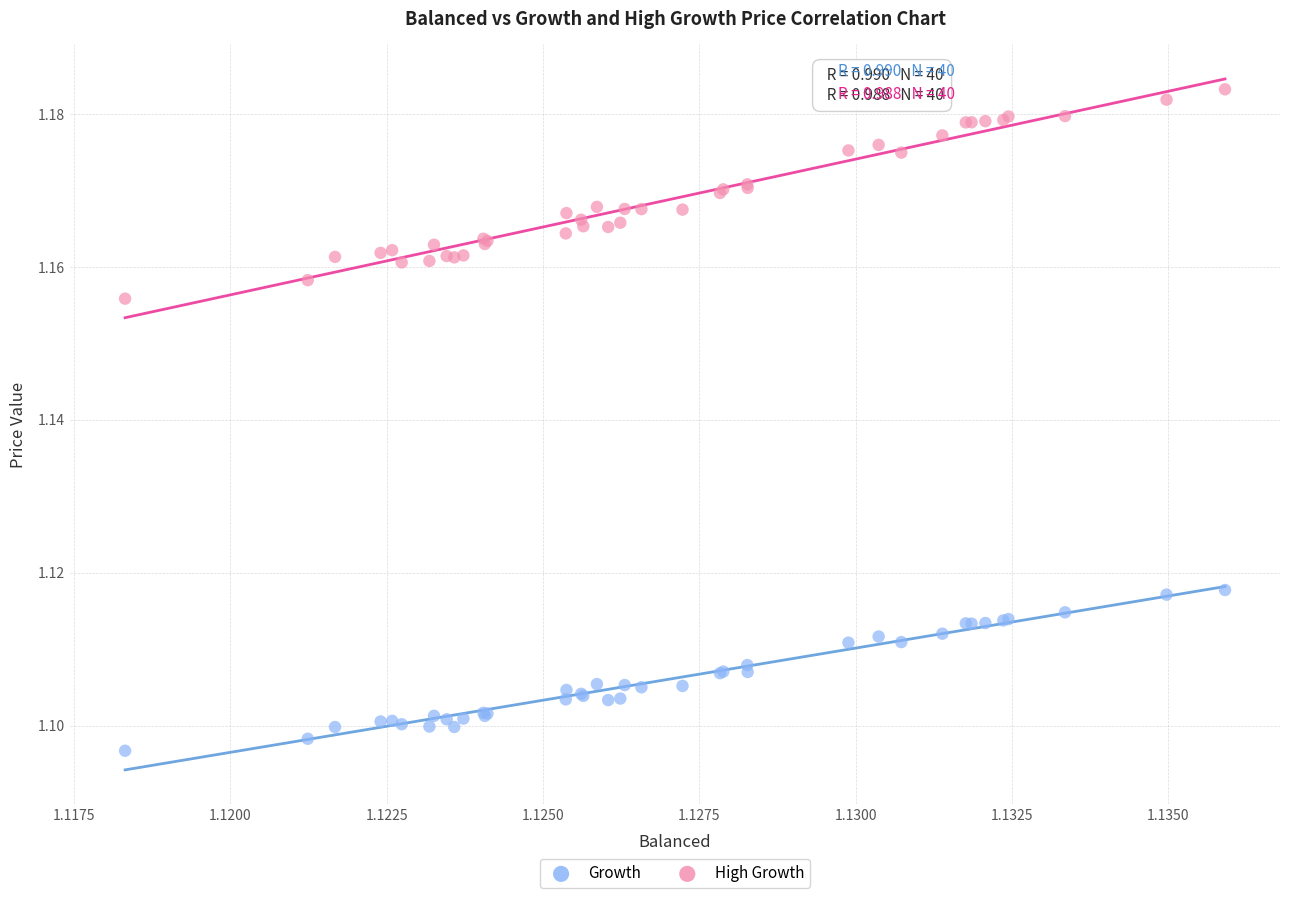

What are all the series names shown in the legend?

Growth, High Growth